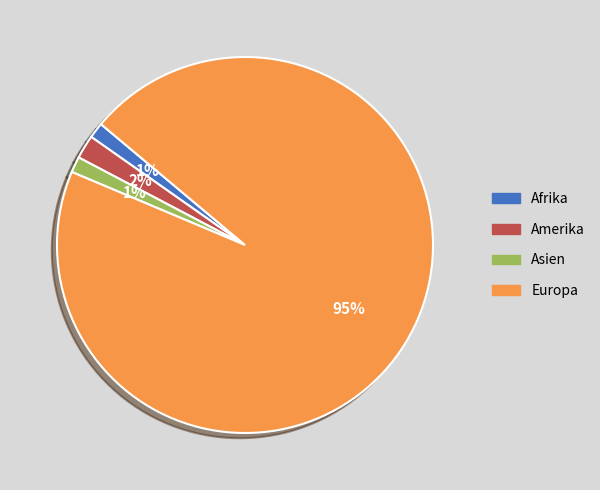

Do Asien and Europa together represent more than half of the pie?

Yes